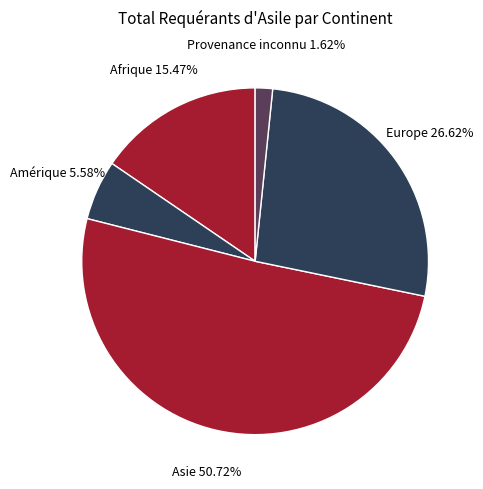

Rank the categories by value from highest to lowest.

Asie, Europe, Afrique, Amérique, Provenance inconnu